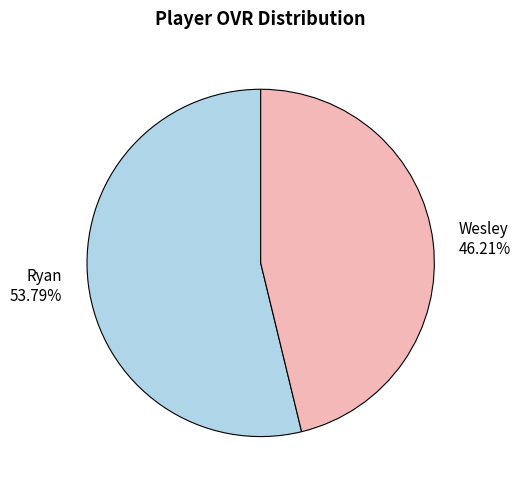

How many slices are in this pie chart?

2